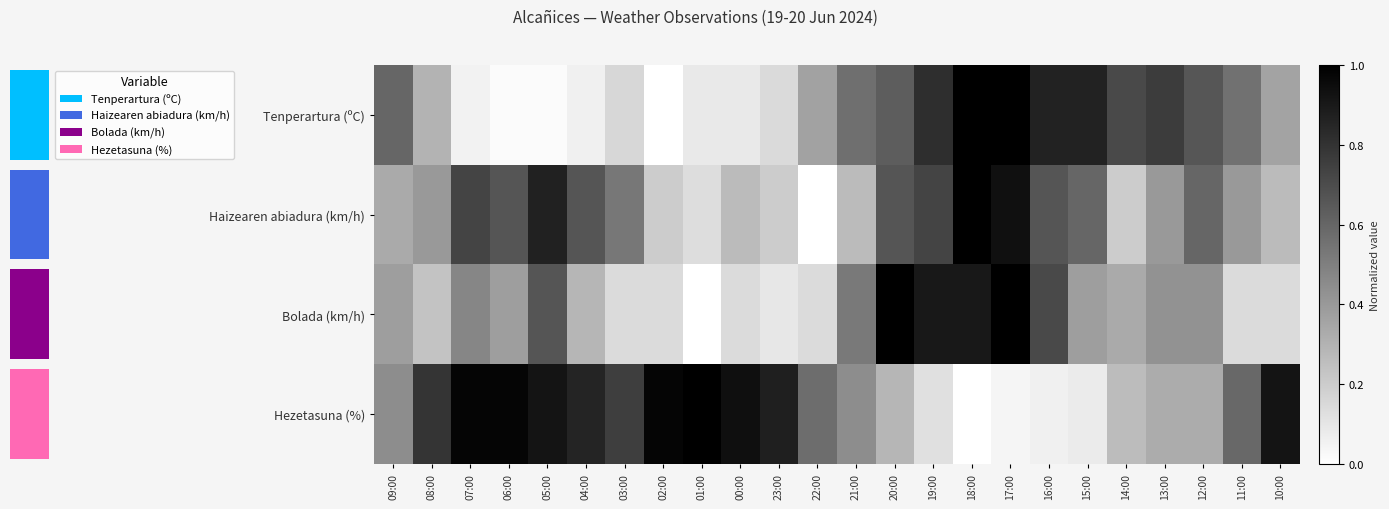

Between 13:00 and 11:00, which series saw the biggest shift?

Bolada (km/h)